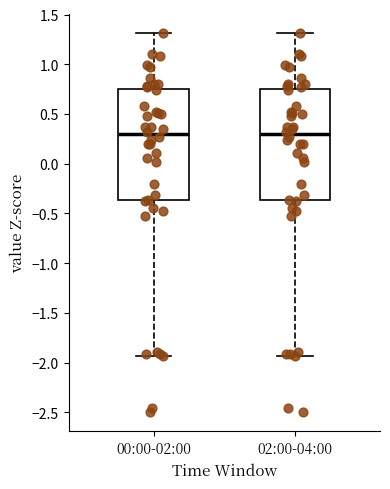

Reading left to right, transcribe this box plot: for each box, give where its median line is, the range the box spans, and where its two whiskers end, as read against the y-axis. The values are not printed on the chart, so give them approximately, as read against the axis.

00:00-02:00: median 0.30, box -0.35 to 0.75, whiskers -1.95 to 1.30
02:00-04:00: median 0.30, box -0.35 to 0.75, whiskers -1.95 to 1.30